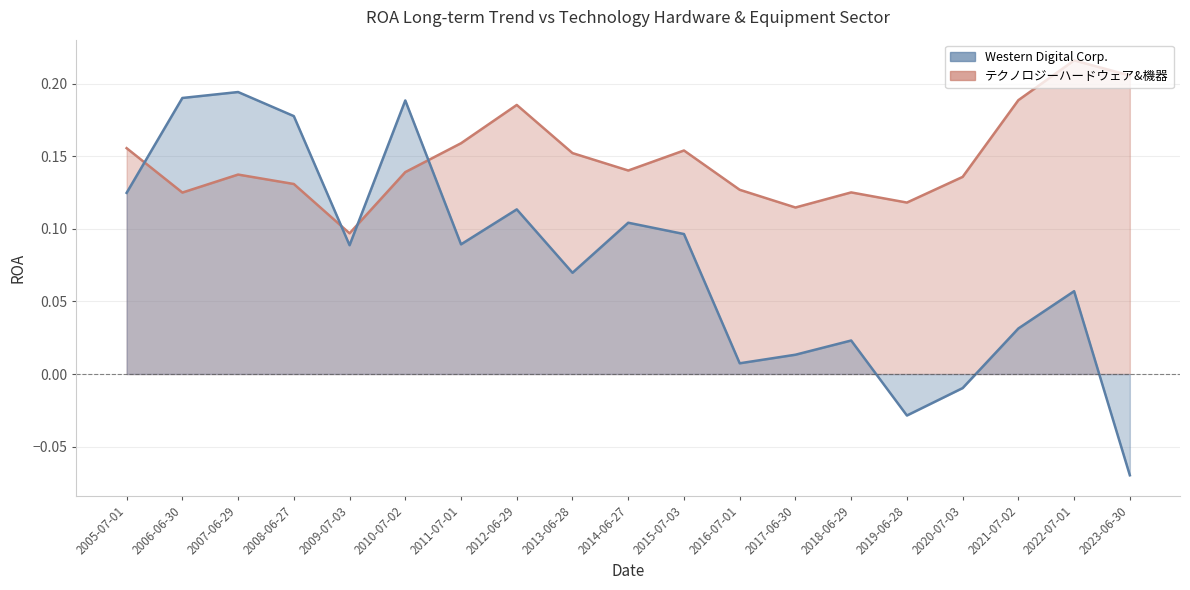

In テクノロジーハードウェア&機器, how many points are lower than both neighbors (excluding endpoints)?

5